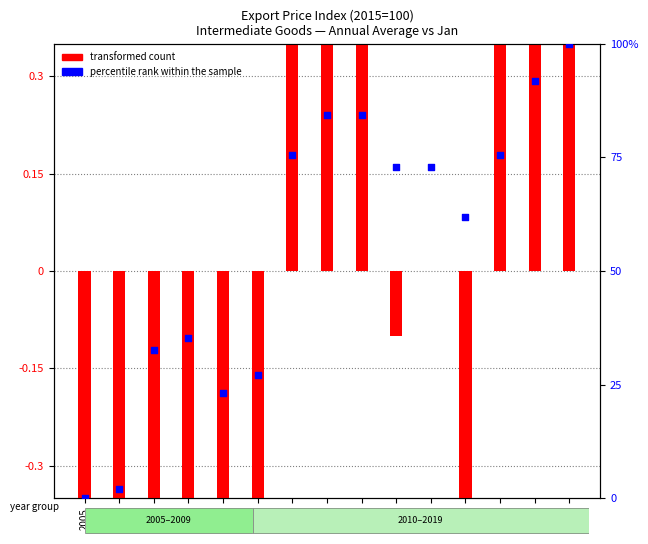

At how many categories does at least one series exceed 83?

4